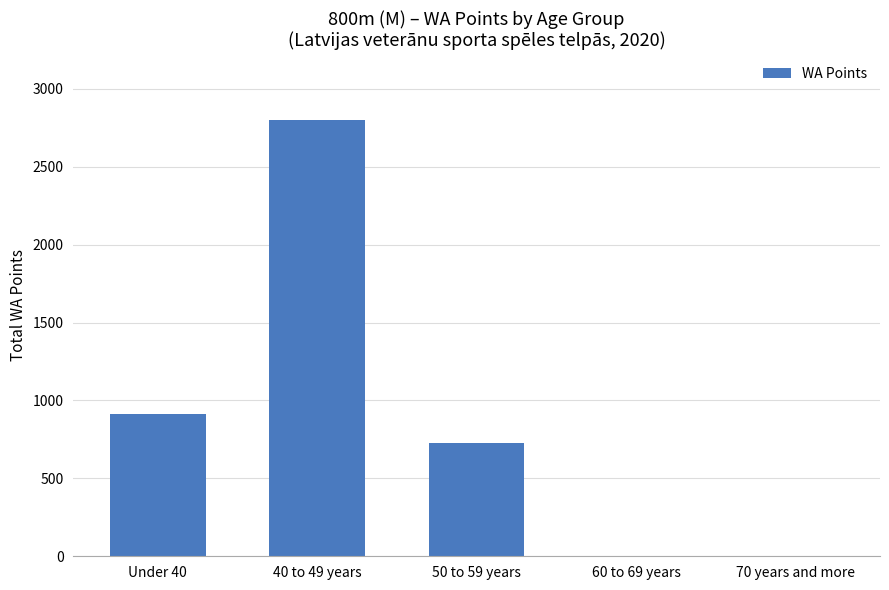

True or false: the data shows 730 at 50 to 59 years.

True